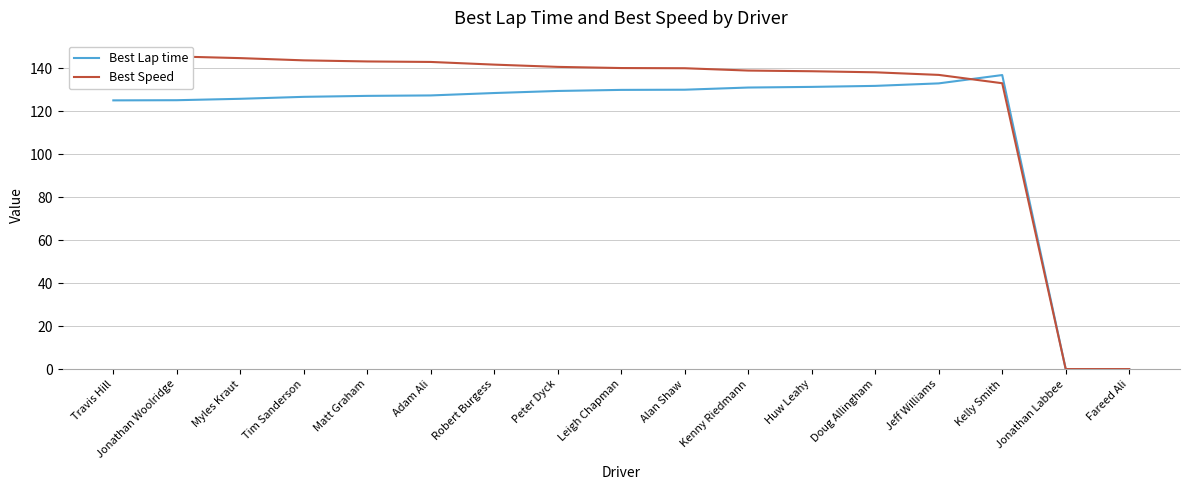

What are all the series names shown in the legend?

Best Lap time, Best Speed